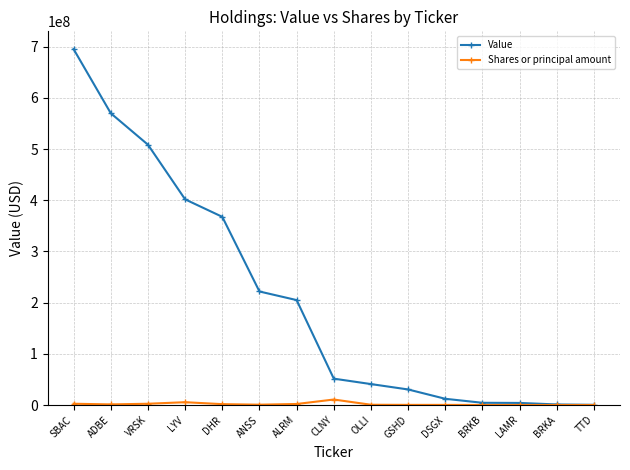

What is the value of the Shares or principal amount point at the 11th from the left?

207300